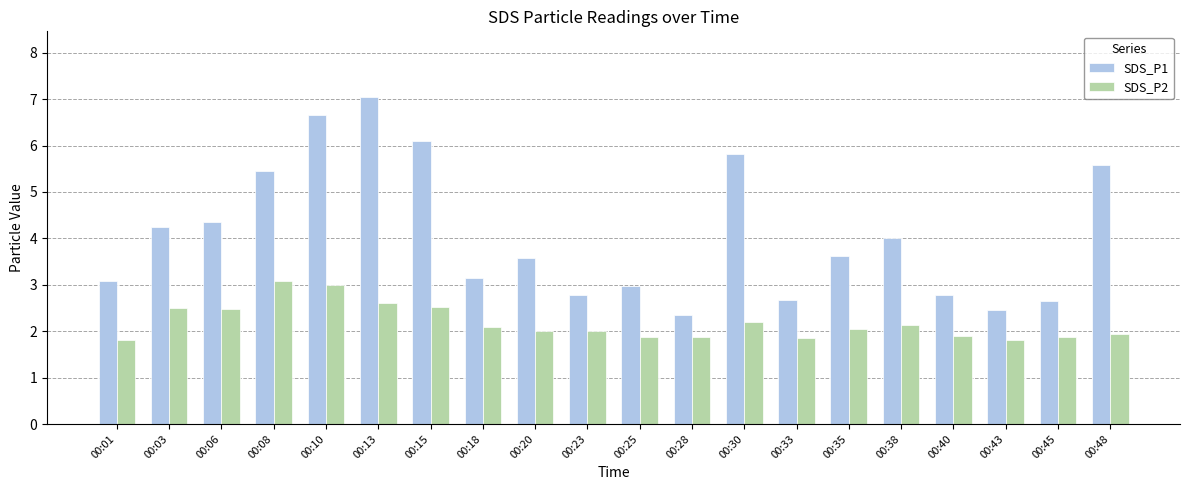

List the series in order of their peak value, lowest first.

SDS_P2, SDS_P1